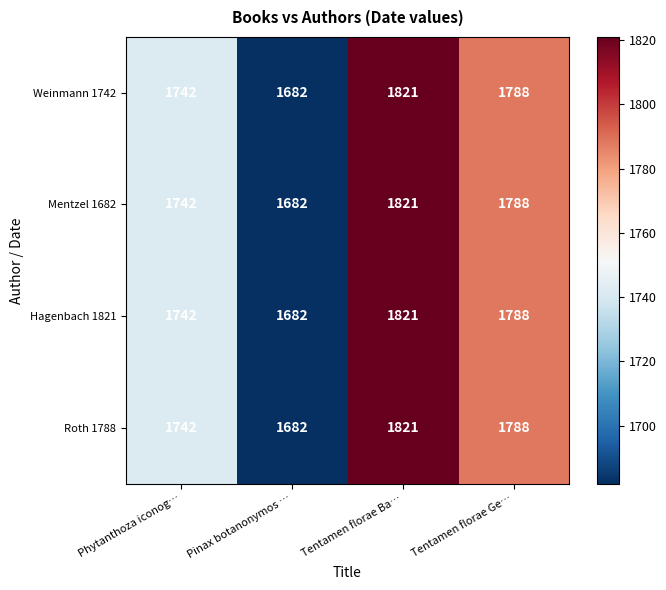

What is the average value of the Hagenbach 1821 series?

1758